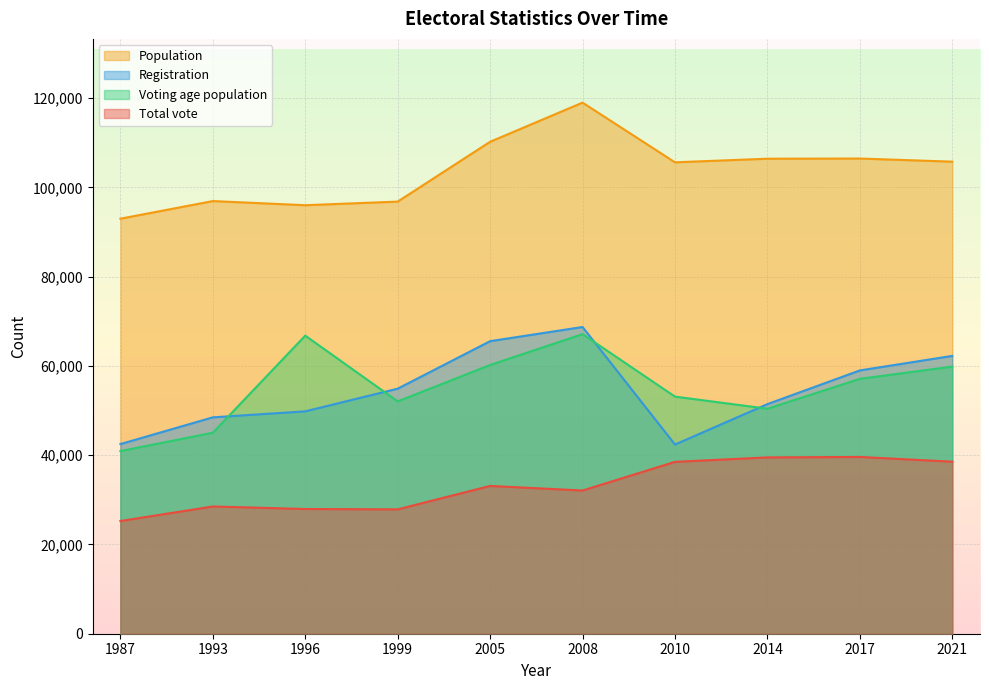

Where is the first local minimum for Total vote?

1999